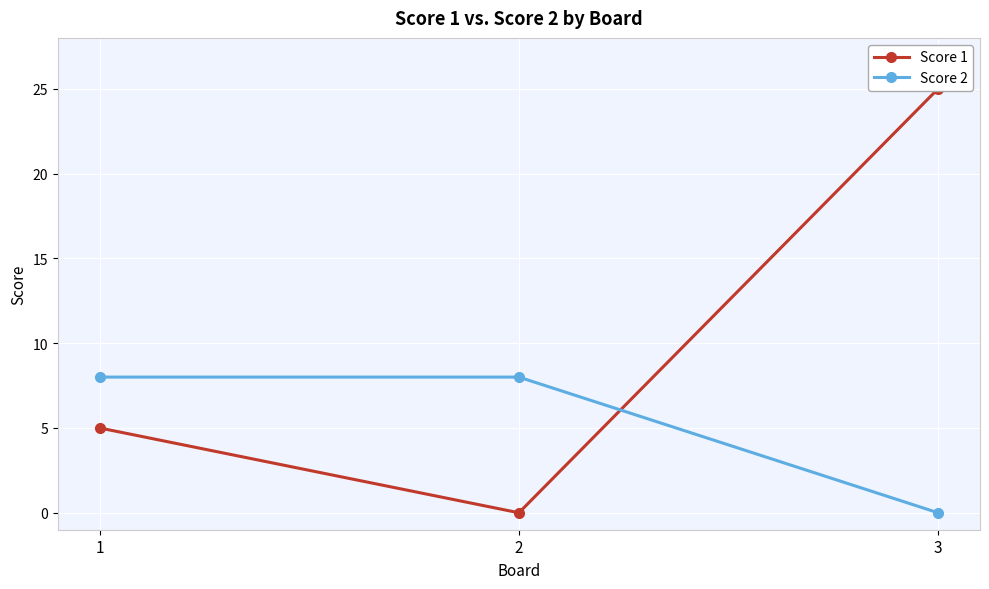

How many data points in Score 1 are above 5?

1